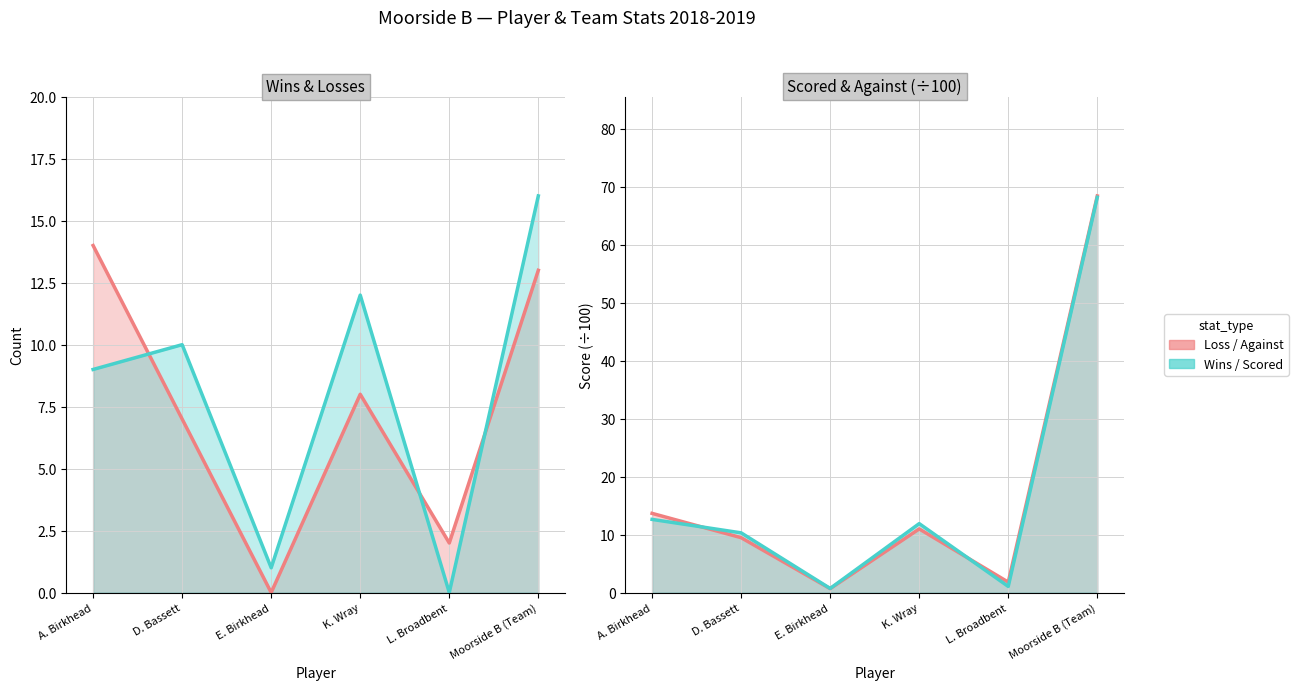

Which series ends up on top after the final intersection of TotalLost and TotalAgainst?

TotalAgainst